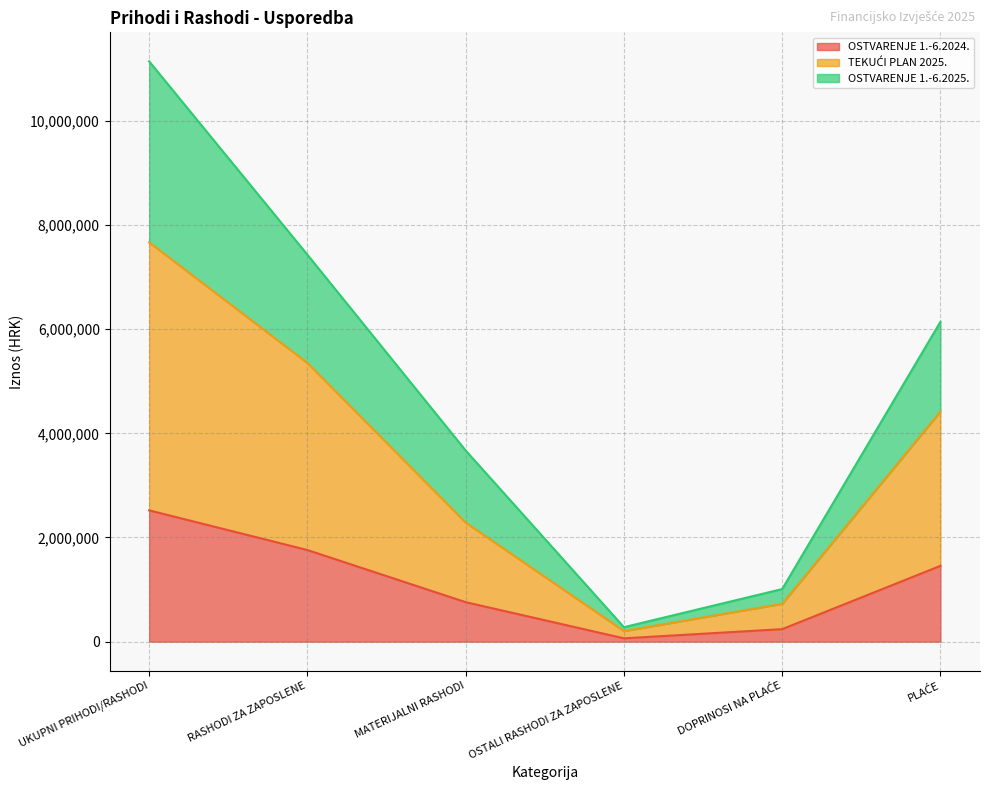

True or false: OSTVARENJE 1.-6.2024. and TEKUĆI PLAN 2025. cross at least once.

False